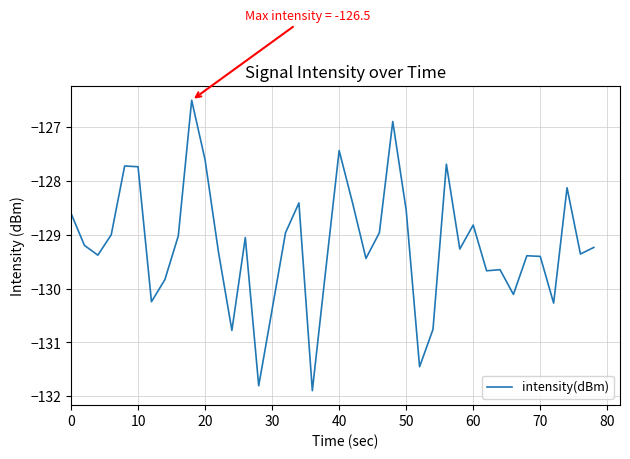

What is the difference between the maximum and minimum values?

5.4